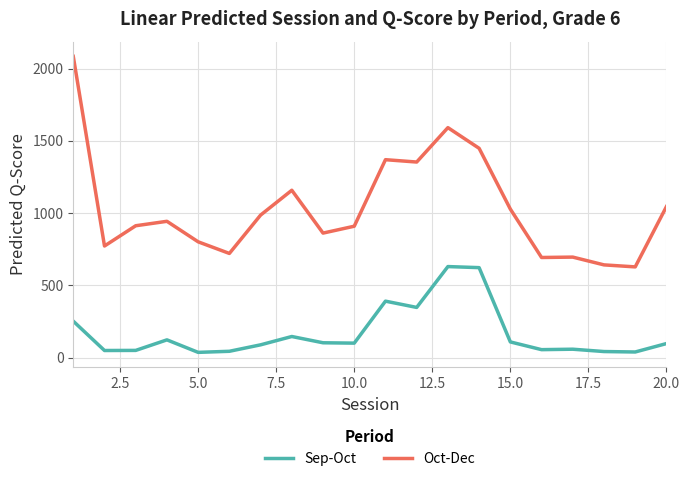

Which series has the widest spread of values?

Oct-Dec